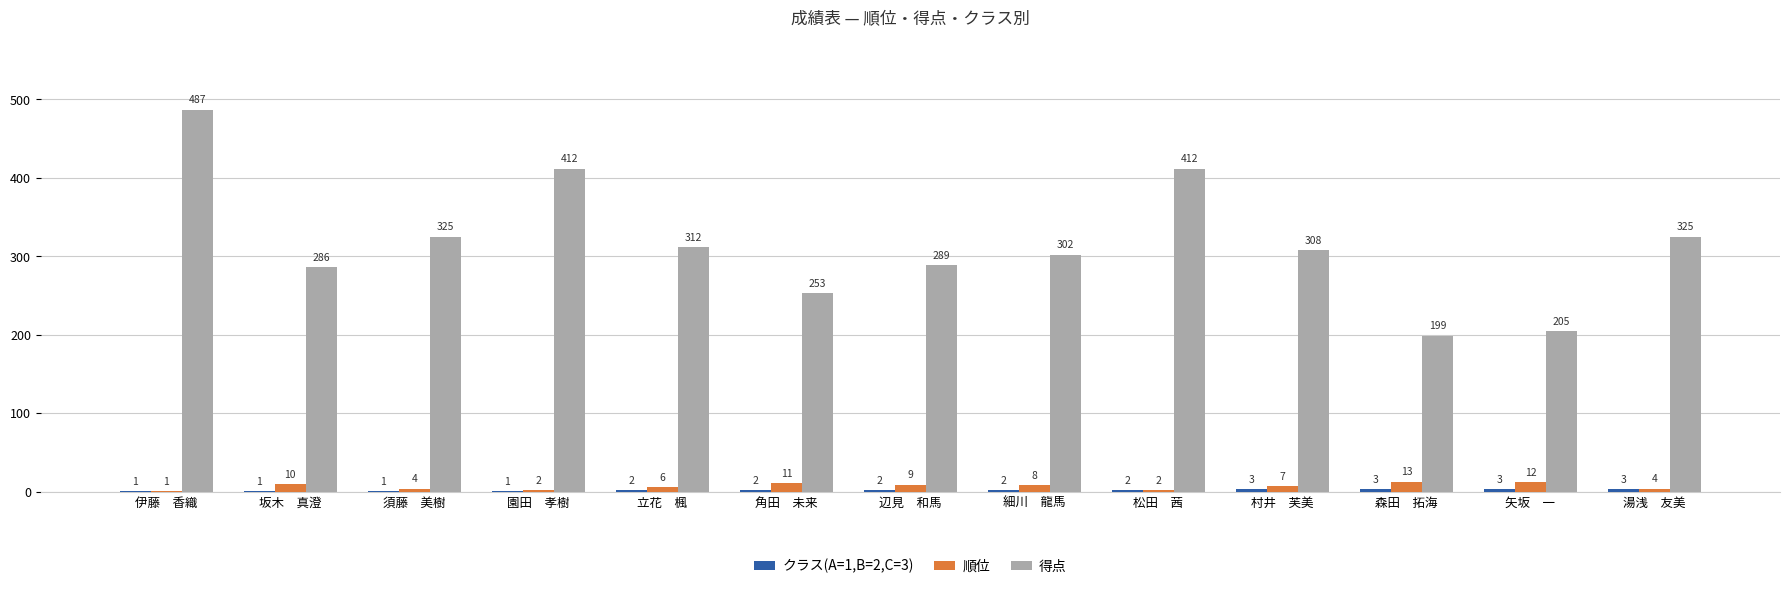

Between 辺見　和馬 and 森田　拓海, which series saw the biggest shift?

得点